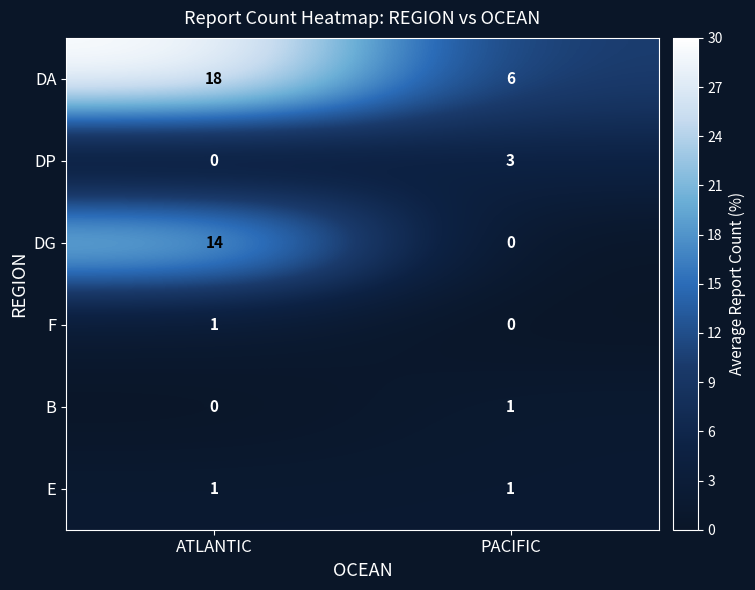

What is the sum of all DP values?

3